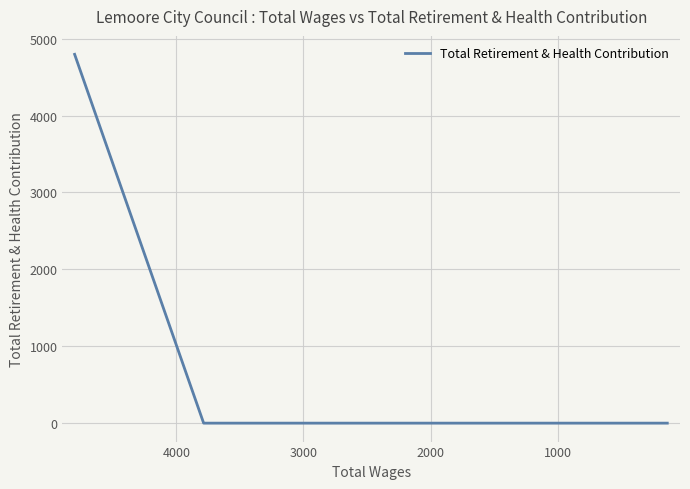

How many values are above zero?

1